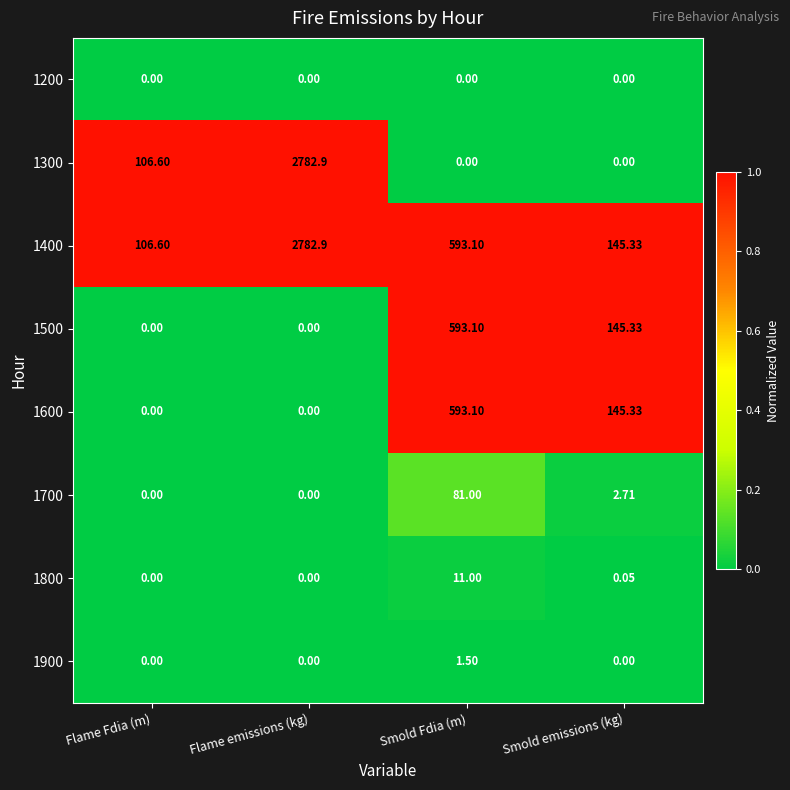

Where is 1500 nearest to the value 296?

Smold emissions (kg)